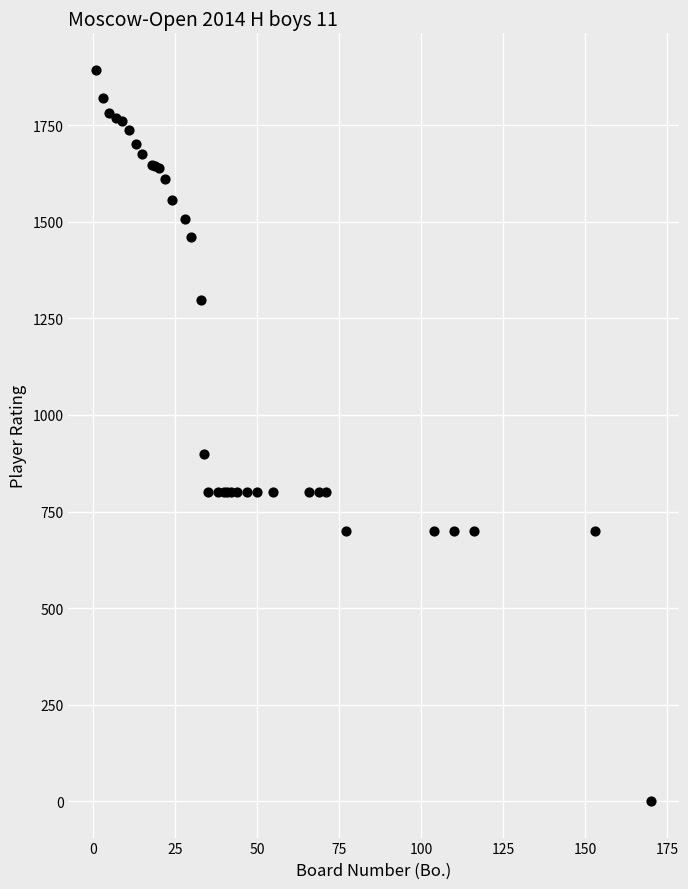

What Y value in the scatter plot is closest to 947?

900